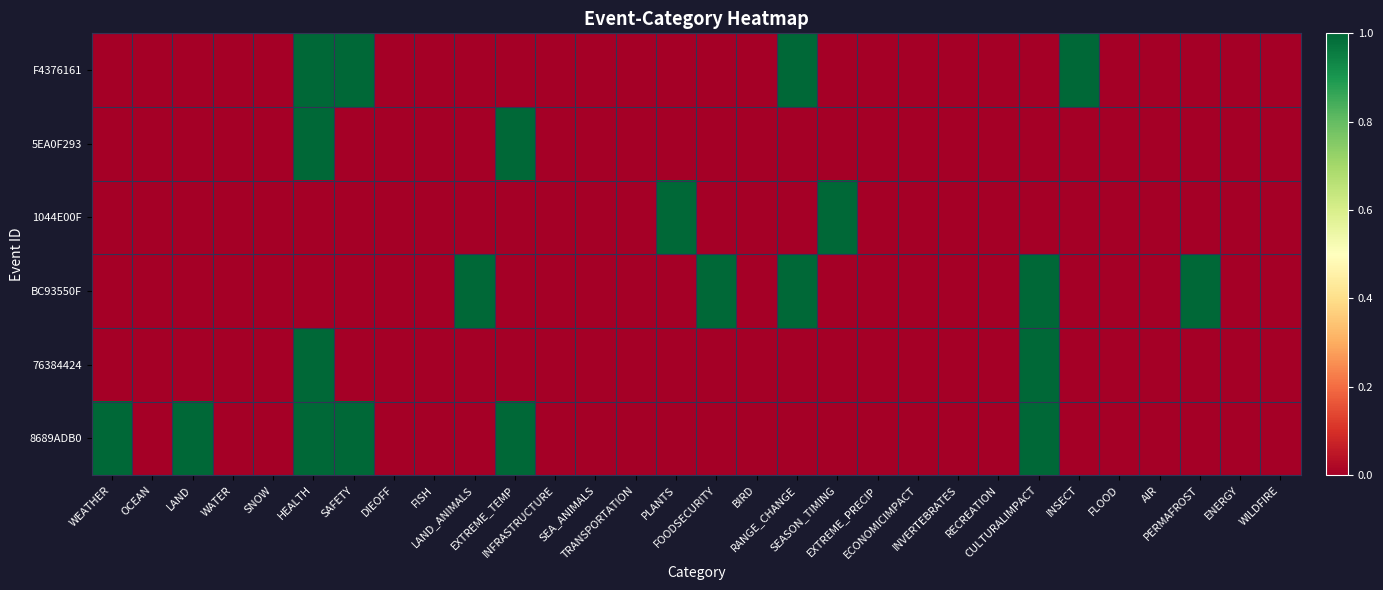

At how many categories does at least one series exceed 0?

13